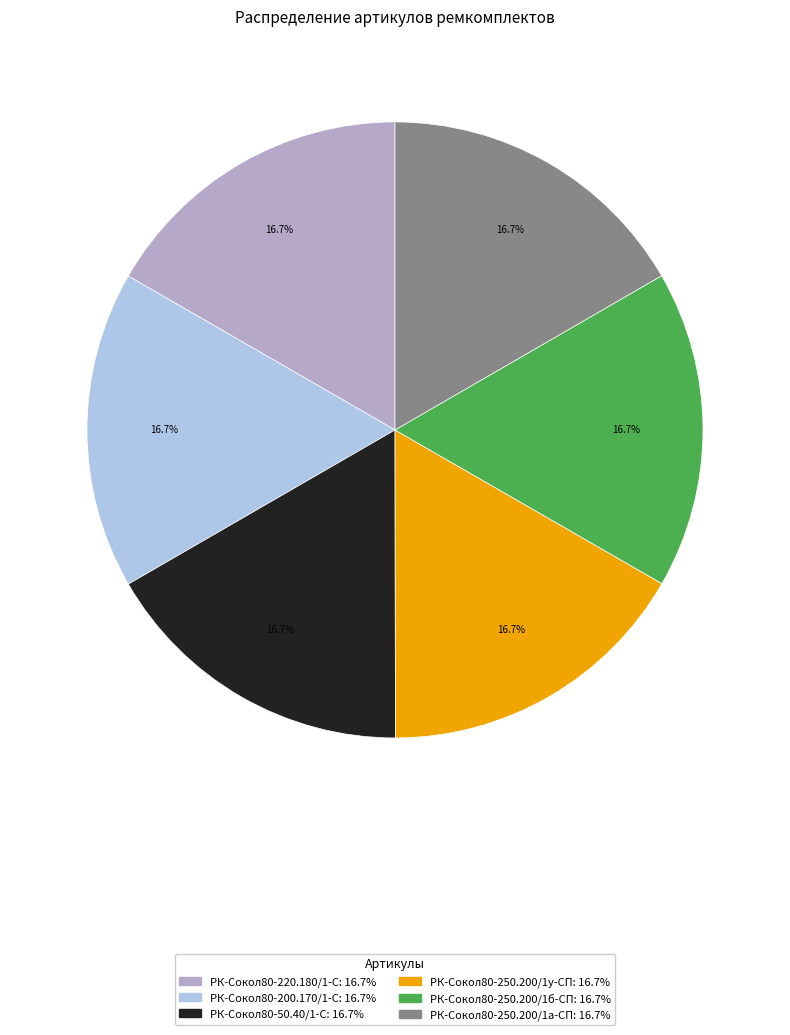

What percentage do РК-Сокол80-250.200/1у-СП and РК-Сокол80-50.40/1-С together represent?

33.3%